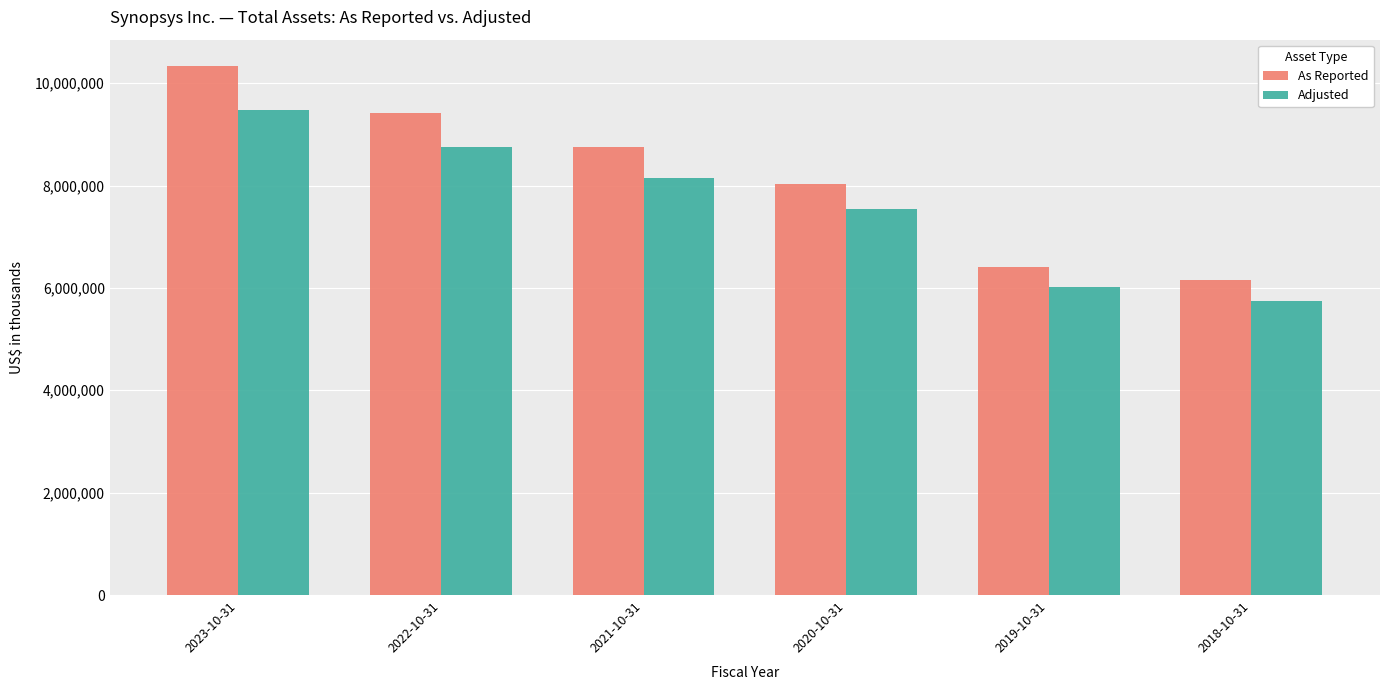

What position from the left is 2021-10-31?

3